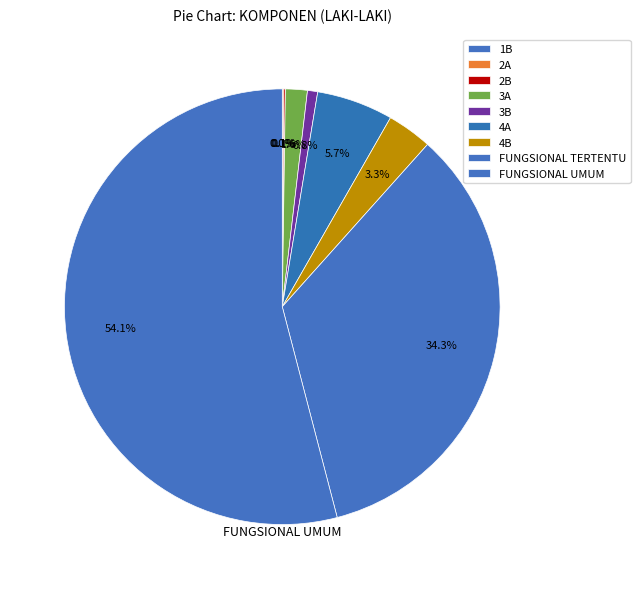

What is the largest slice in the pie chart?

FUNGSIONAL UMUM